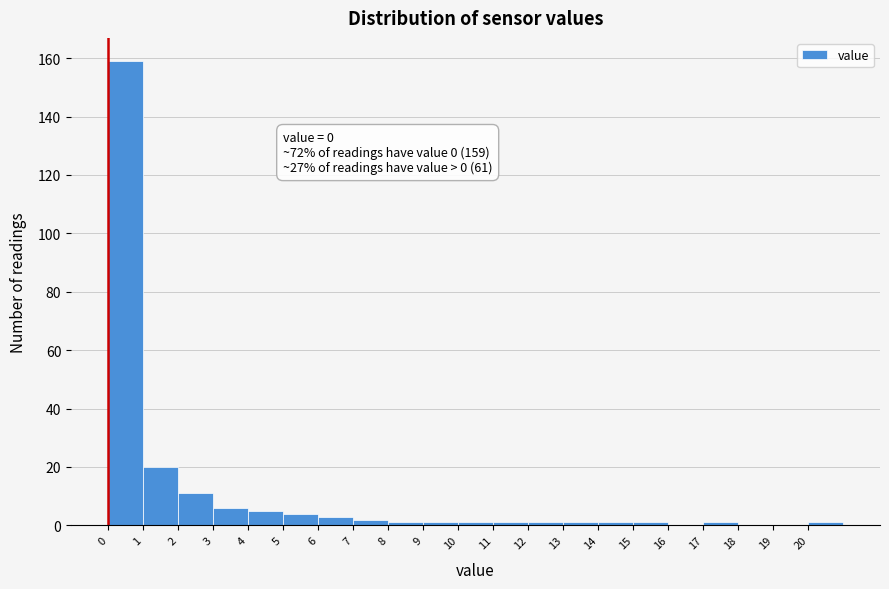

Which range on the x-axis has the tallest bar?

0 to 1